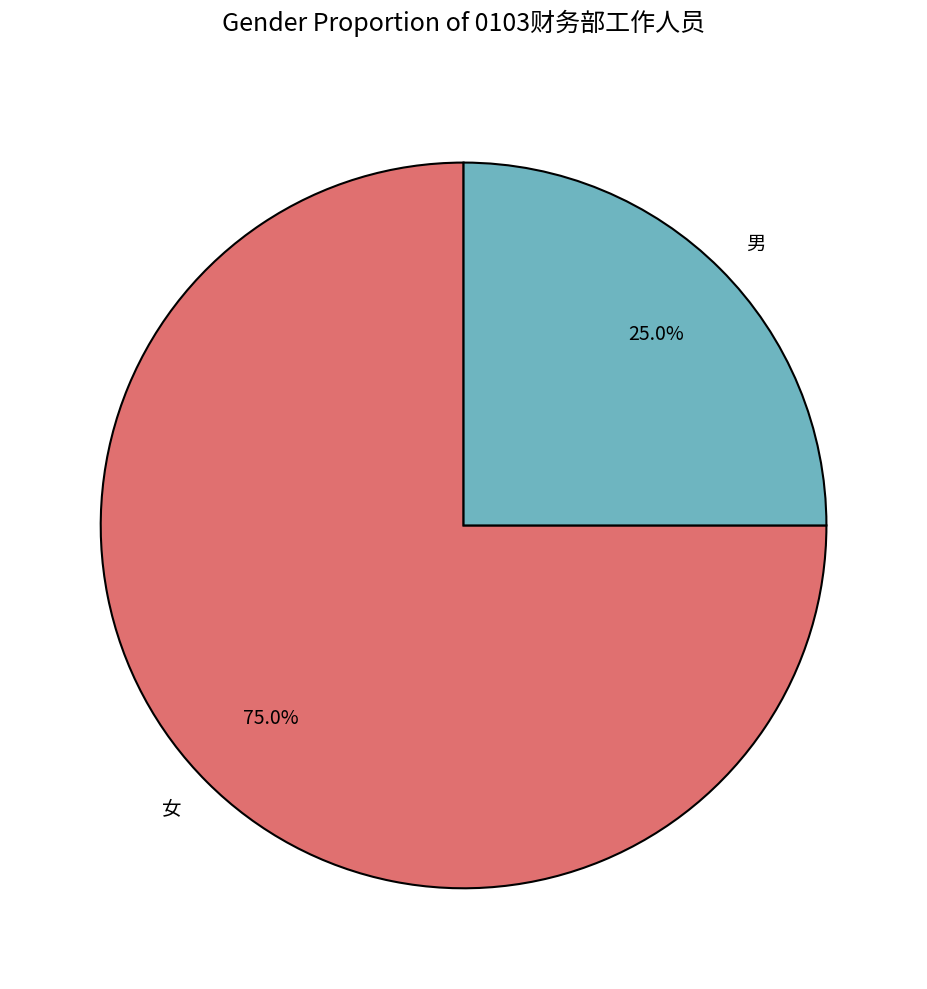

Count the number of slices in the pie.

2